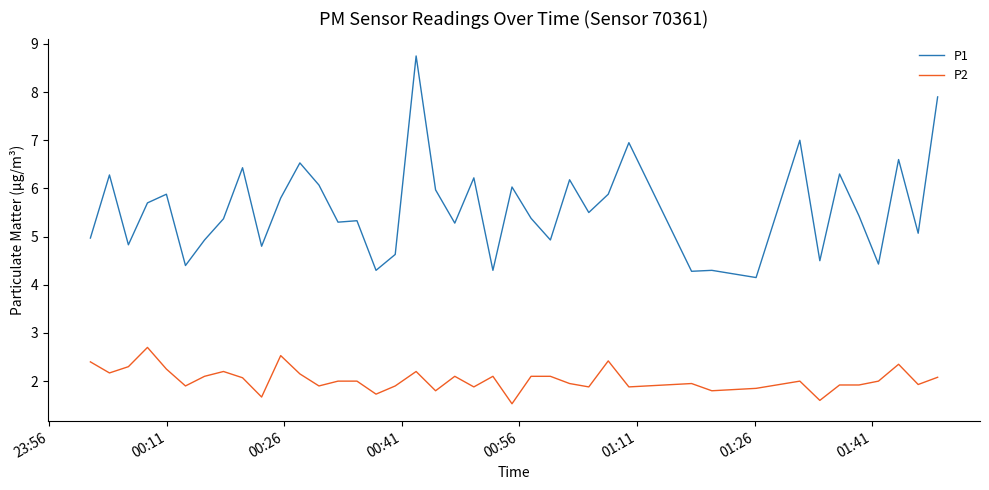

Rank the series by their average value, from lowest to highest.

P2, P1